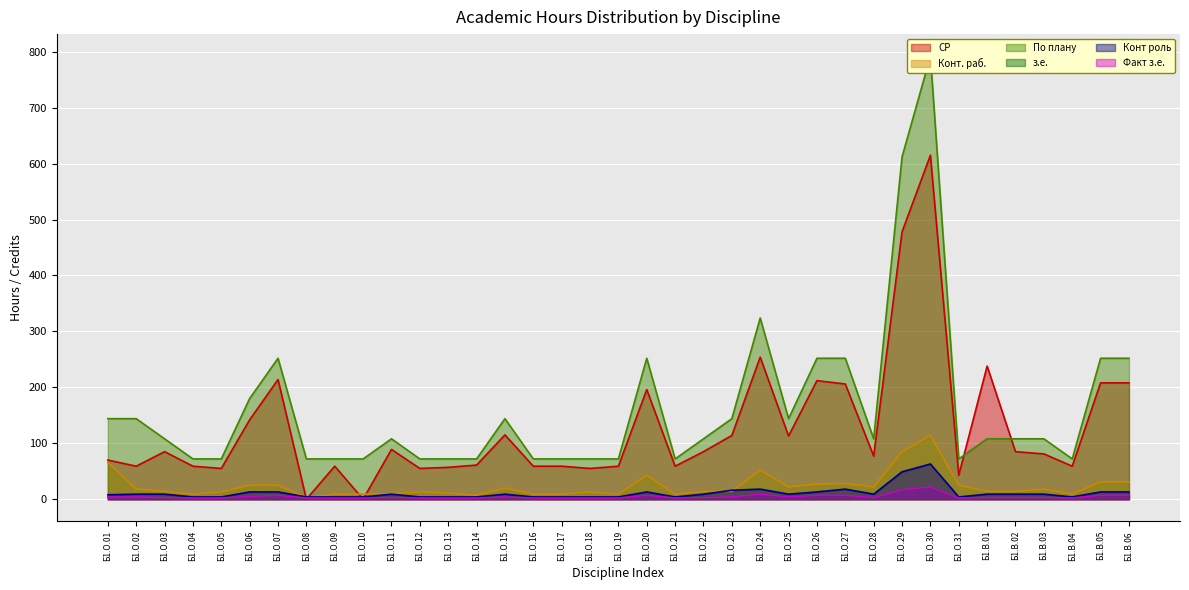

What is the spread (max minus min) of values at Б1.О.29?

595